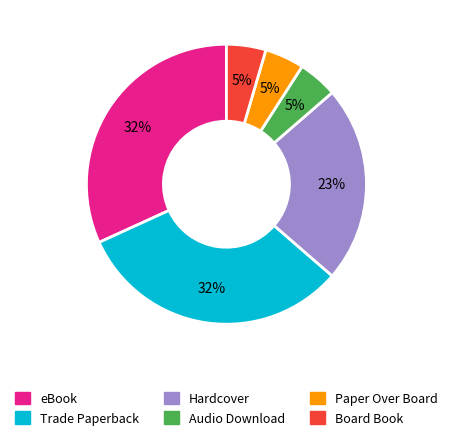

Is there any slice that represents more than half of the pie?

No